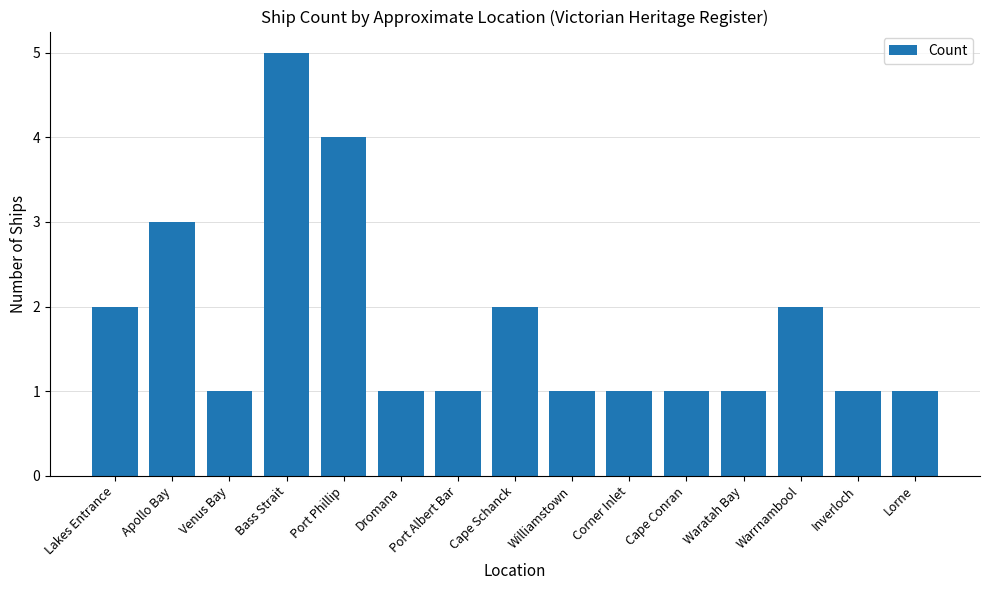

Reading right to left, extract all data points from this chart.

Lorne=1	Inverloch=1	Warrnambool=2	Waratah Bay=1	Cape Conran=1	Corner Inlet=1	Williamstown=1	Cape Schanck=2	Port Albert Bar=1	Dromana=1	Port Phillip=4	Bass Strait=5	Venus Bay=1	Apollo Bay=3	Lakes Entrance=2